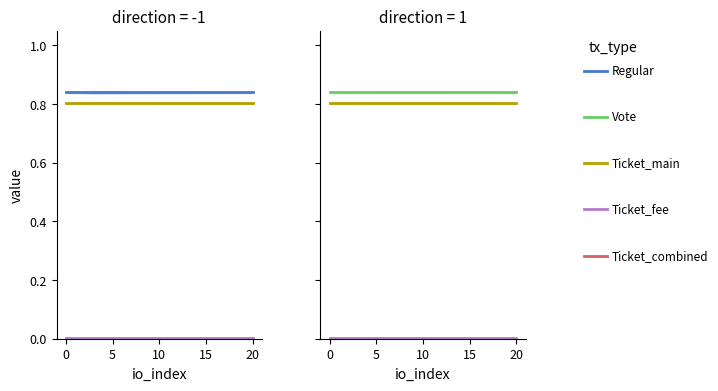

True or false: Ticket_fee has more than 1 interior local peaks.

False